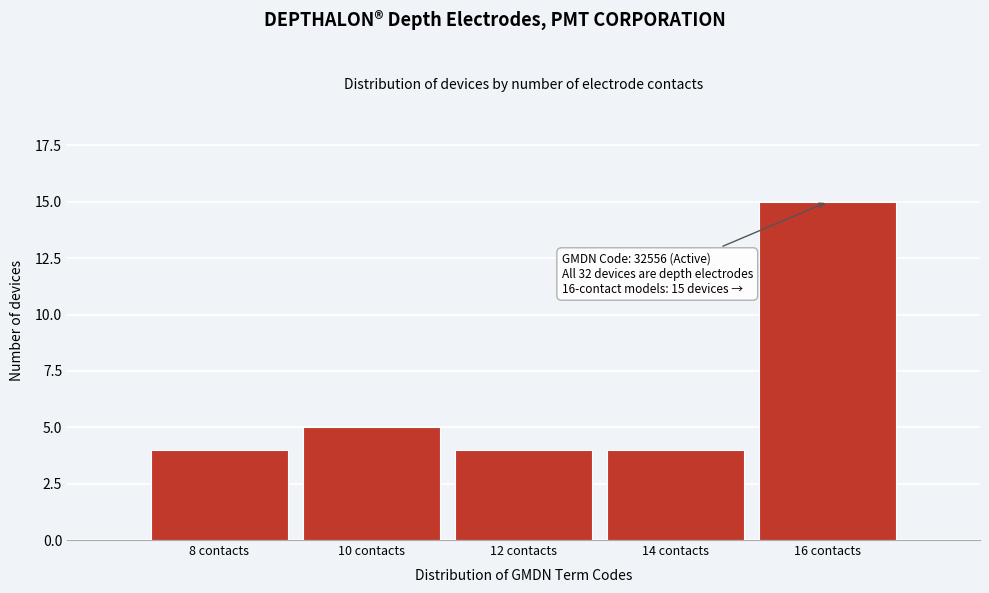

Which range on the x-axis has the tallest bar?

15 to 17